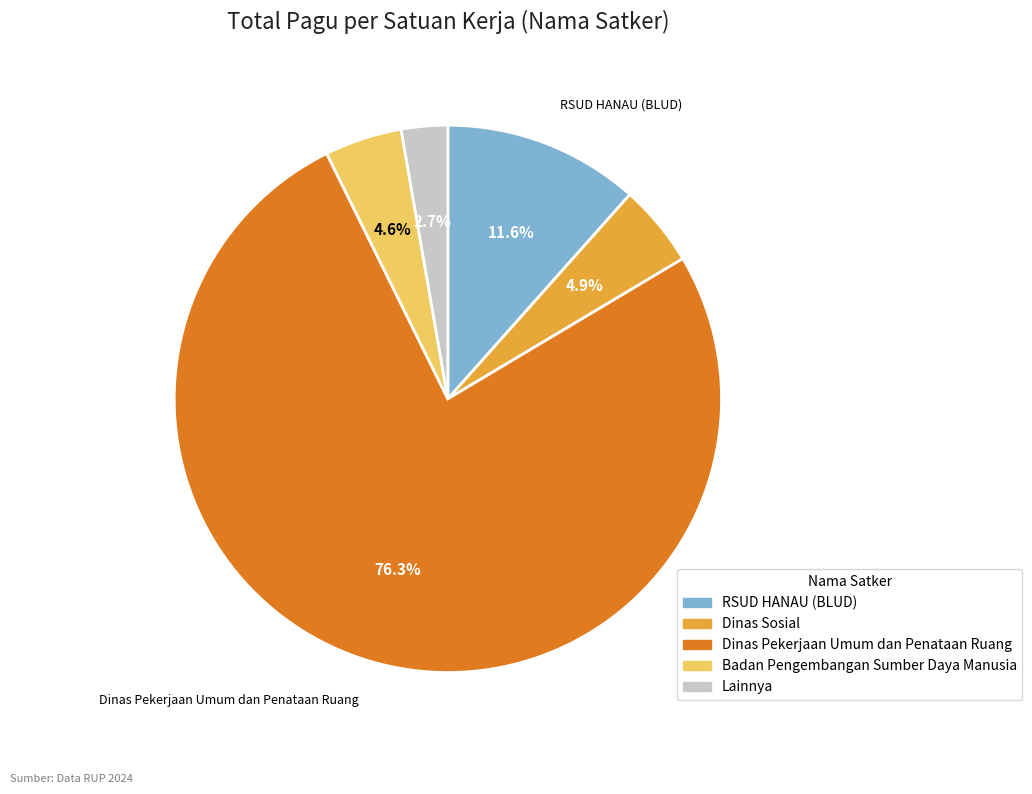

Is there any slice that represents more than half of the pie?

Yes